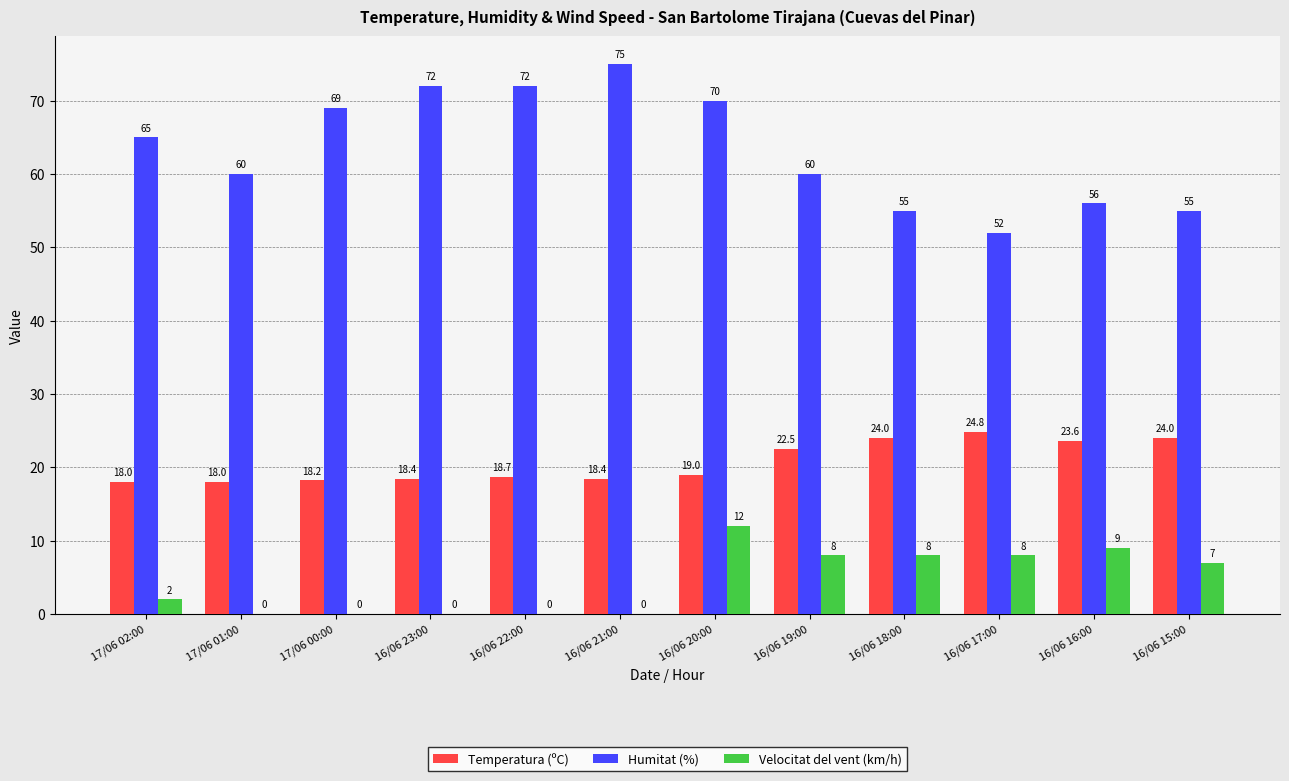

Reading left to right, what are all the values shown in this chart?

Temperatura (ºC): 17/06 02:00=18.0	17/06 01:00=18.0	17/06 00:00=18.2	16/06 23:00=18.4	16/06 22:00=18.7	16/06 21:00=18.4	16/06 20:00=19.0	16/06 19:00=22.5	16/06 18:00=24.0	16/06 17:00=24.8	16/06 16:00=23.6	16/06 15:00=24.0
Humitat (%): 17/06 02:00=65.0	17/06 01:00=60.0	17/06 00:00=69.0	16/06 23:00=72.0	16/06 22:00=72.0	16/06 21:00=75.0	16/06 20:00=70.0	16/06 19:00=60.0	16/06 18:00=55.0	16/06 17:00=52.0	16/06 16:00=56.0	16/06 15:00=55.0
Velocitat del vent (km/h): 17/06 02:00=2.0	17/06 01:00=0.0	17/06 00:00=0.0	16/06 23:00=0.0	16/06 22:00=0.0	16/06 21:00=0.0	16/06 20:00=12.0	16/06 19:00=8.0	16/06 18:00=8.0	16/06 17:00=8.0	16/06 16:00=9.0	16/06 15:00=7.0